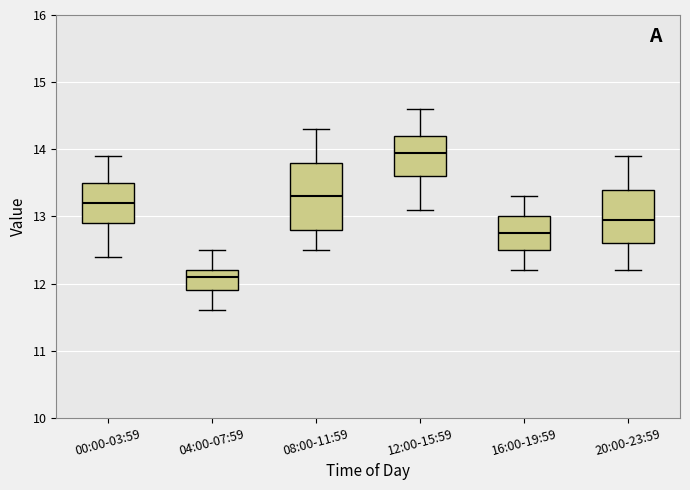

Reading left to right, transcribe this box plot: for each box, give where its median line is, the range the box spans, and where its two whiskers end, as read against the y-axis. The values are not printed on the chart, so give them approximately, as read against the axis.

00:00-03:59: median 13.2, box 12.9 to 13.5, whiskers 12.4 to 13.9
04:00-07:59: median 12.1, box 11.9 to 12.2, whiskers 11.6 to 12.5
08:00-11:59: median 13.3, box 12.8 to 13.8, whiskers 12.5 to 14.3
12:00-15:59: median 14.0, box 13.6 to 14.2, whiskers 13.1 to 14.6
16:00-19:59: median 12.8, box 12.5 to 13.0, whiskers 12.2 to 13.3
20:00-23:59: median 13.0, box 12.6 to 13.4, whiskers 12.2 to 13.9